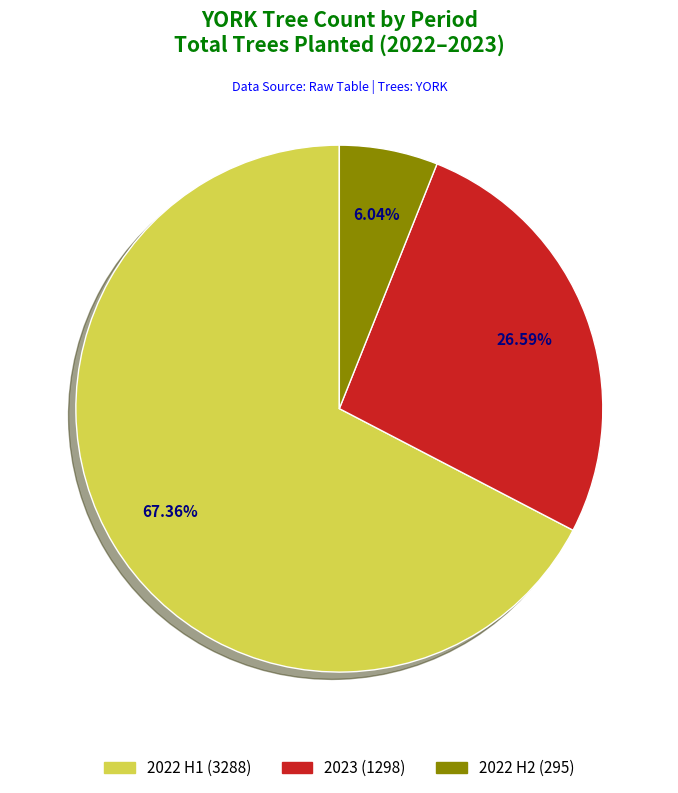

Does any single category account for the majority?

Yes